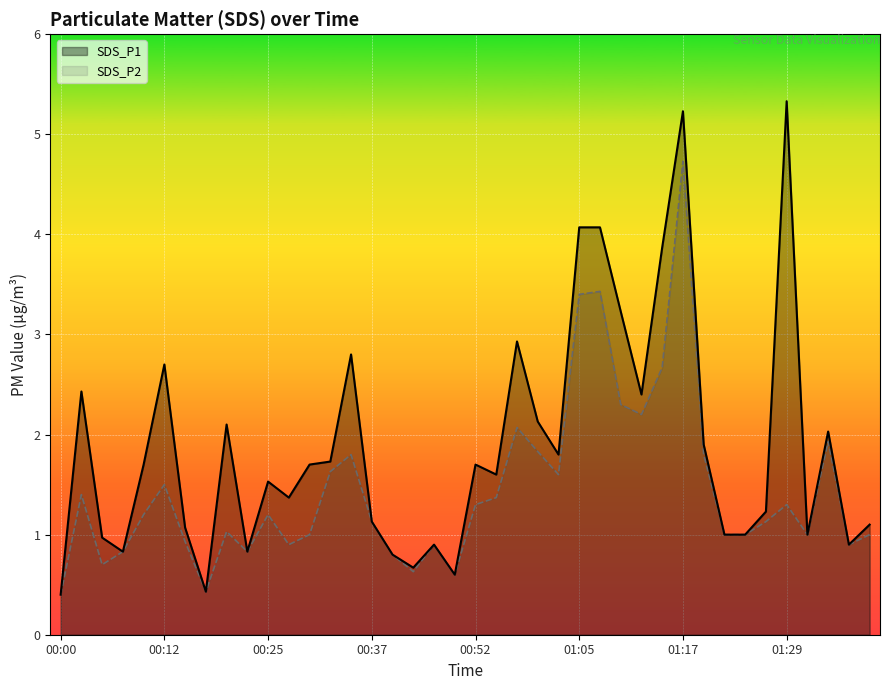

Is it true that SDS_P1 equals 4.1 at 01:05?

True